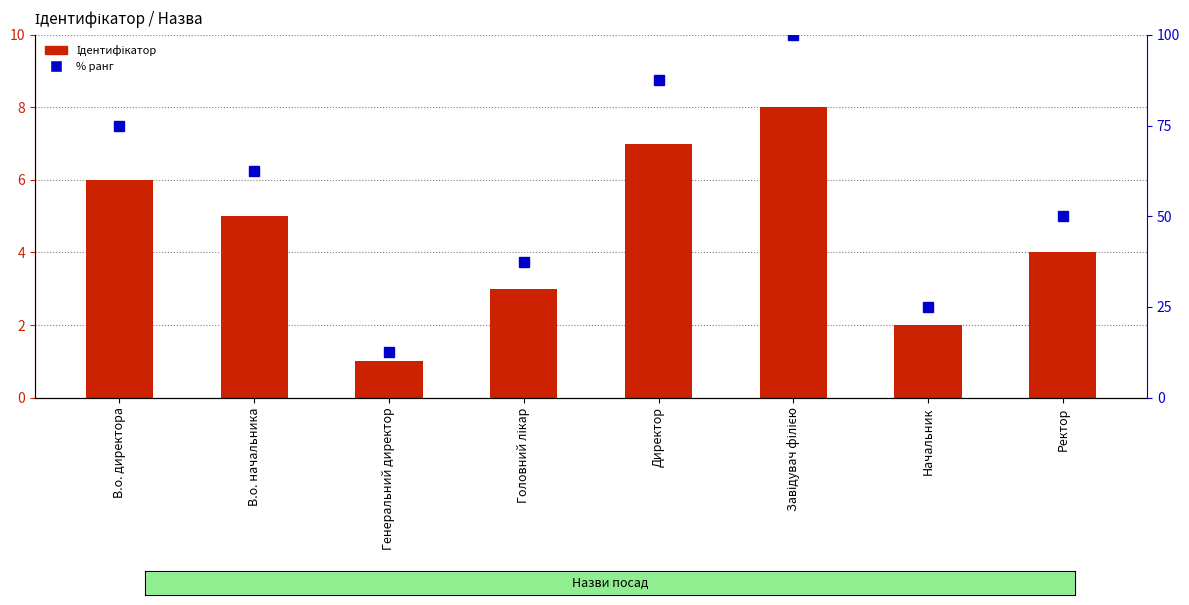

Does the chart contain stacked bars?

No